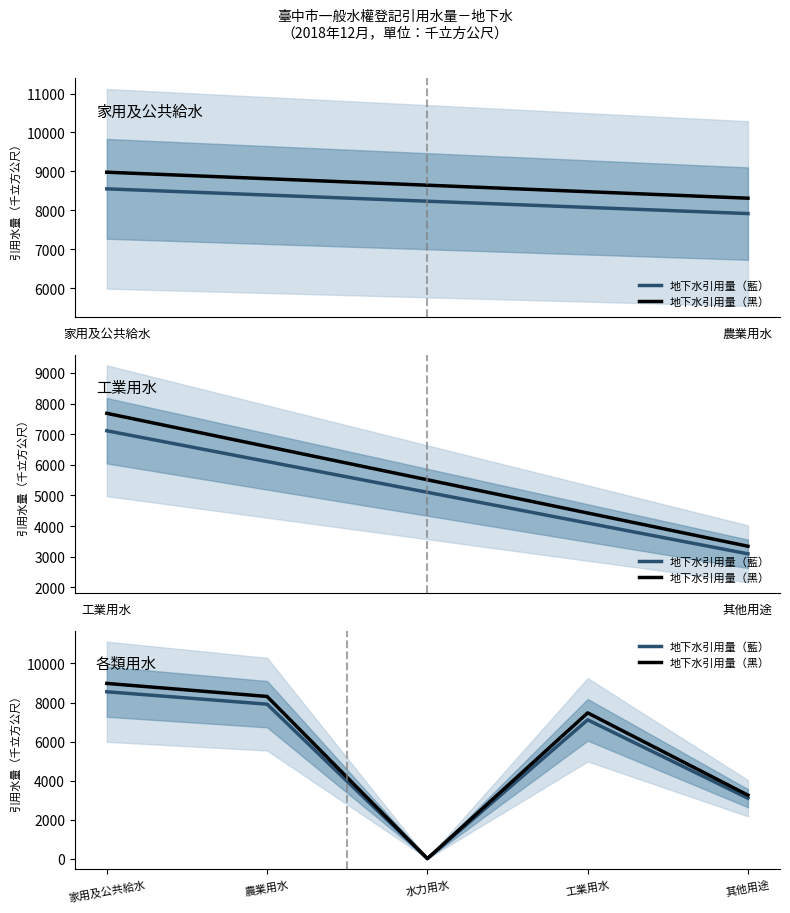

What is the total value across all series at 其他用途?

6346.8